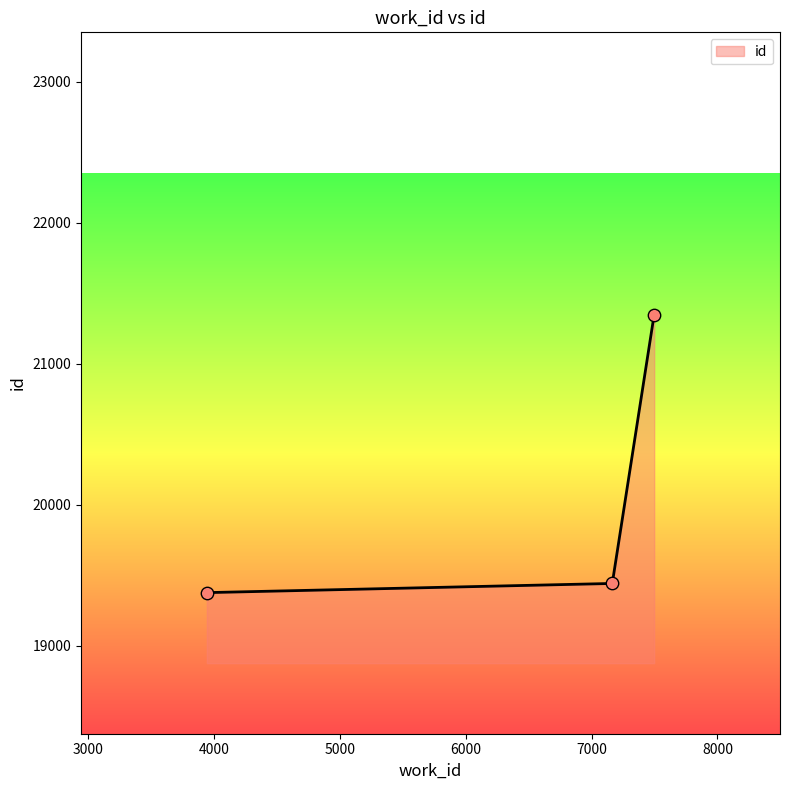

What is the minimum value shown in the chart?

19378